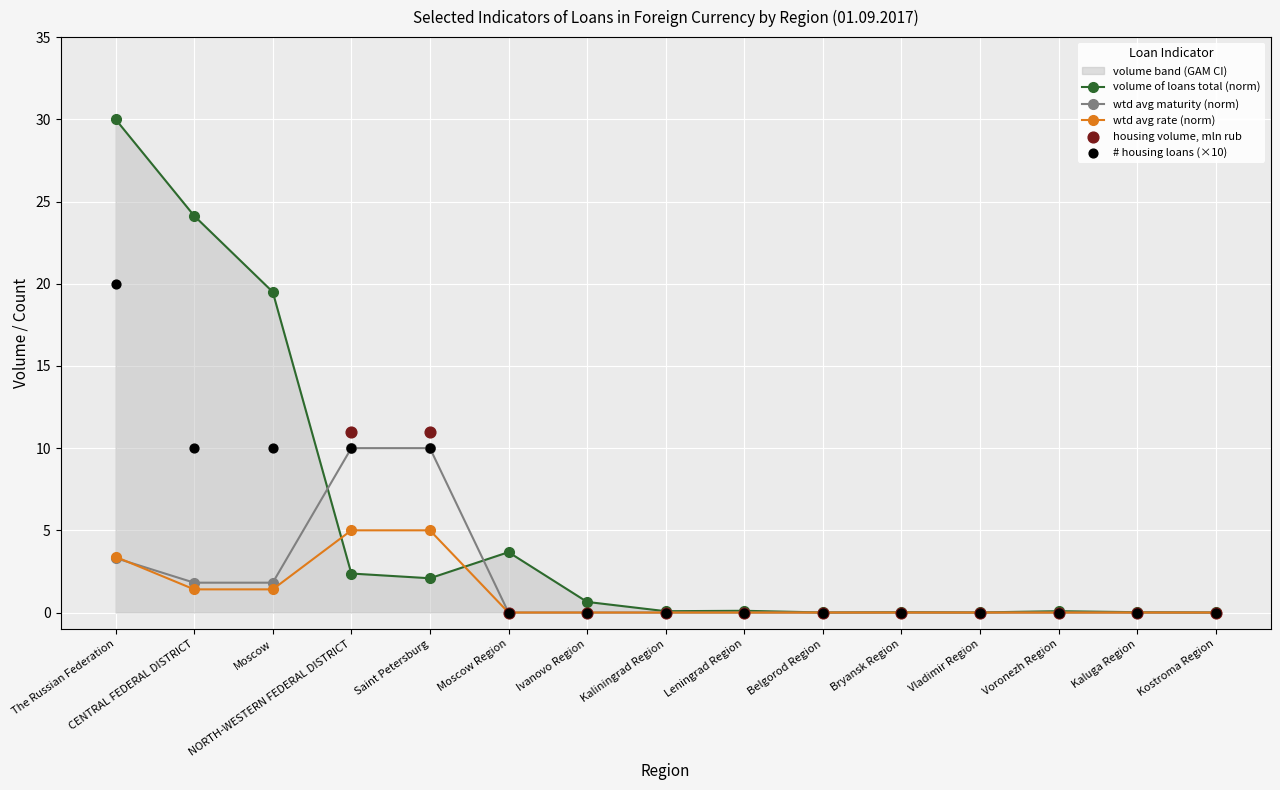

Where is volume of loans total (norm) nearest to the value 15?

Moscow